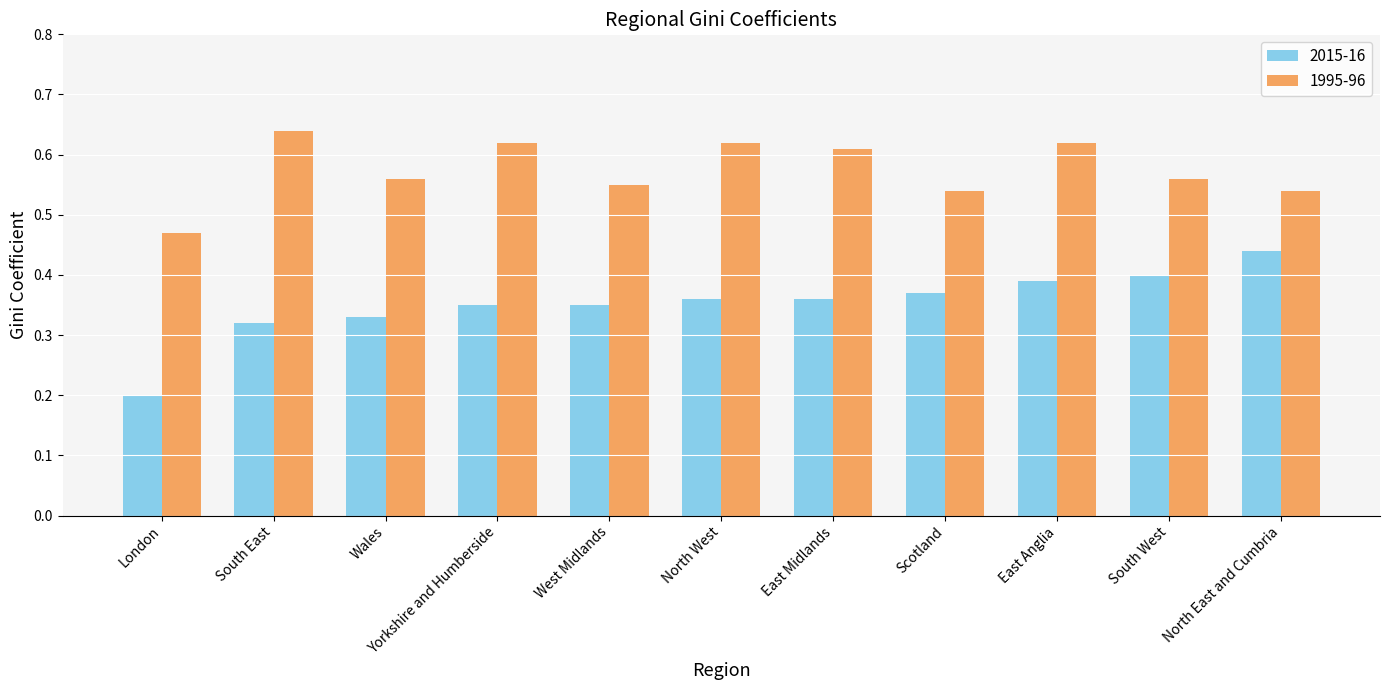

Where is 1995-96 nearest to the value 0?

London